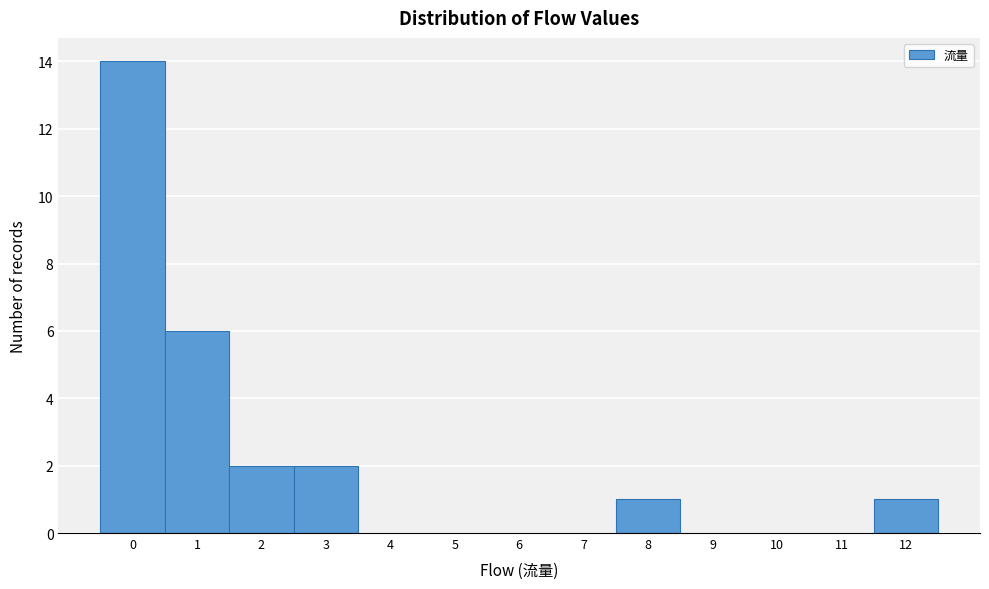

Reading left to right, what are all the values shown in this chart?

0=14	1=6	2=2	3=2	4=0	5=0	6=0	7=0	8=1	9=0	10=0	11=0	12=1